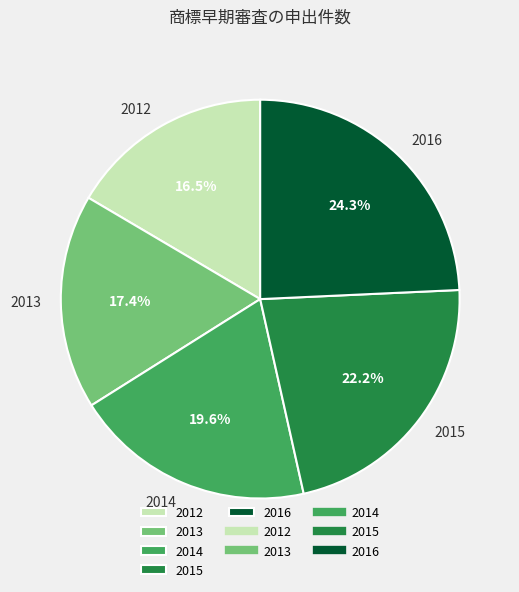

Combined, do 2016 and 2014 account for over 50%?

No